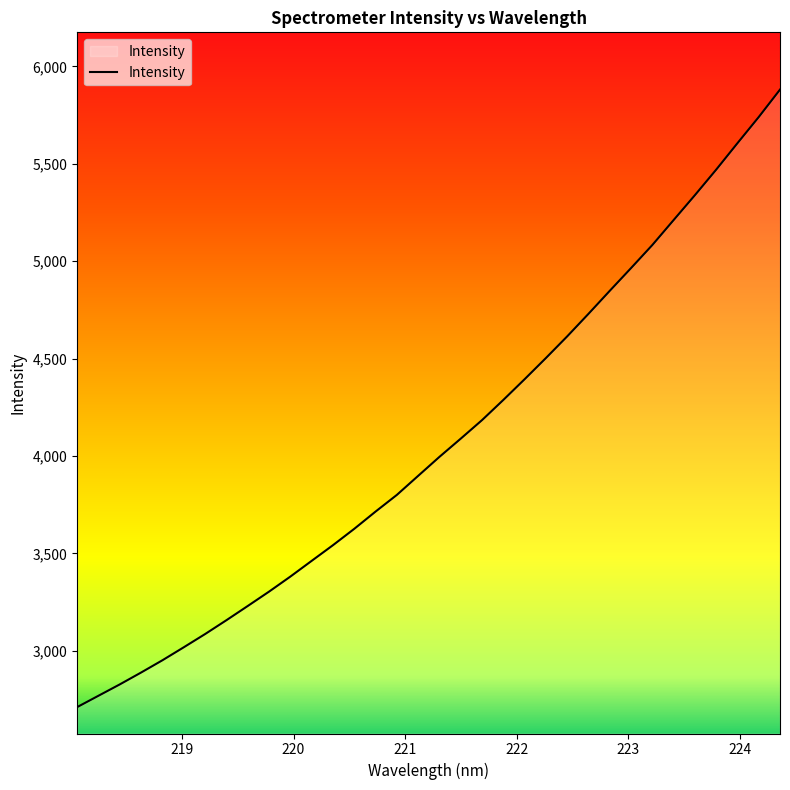

What is the maximum value shown in the chart?

5881.0